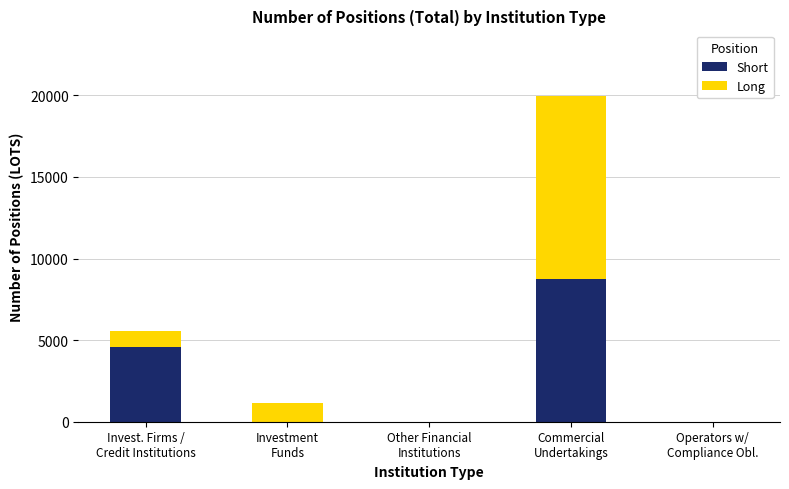

Where is Short nearest to the value 4371?

Invest. Firms /
Credit Institutions